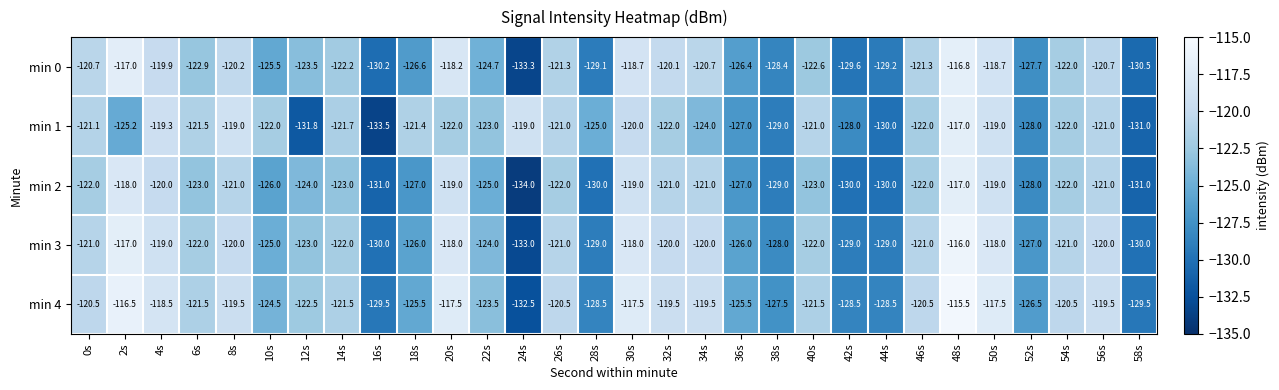

At which label is min 1 closest to -125?

28s